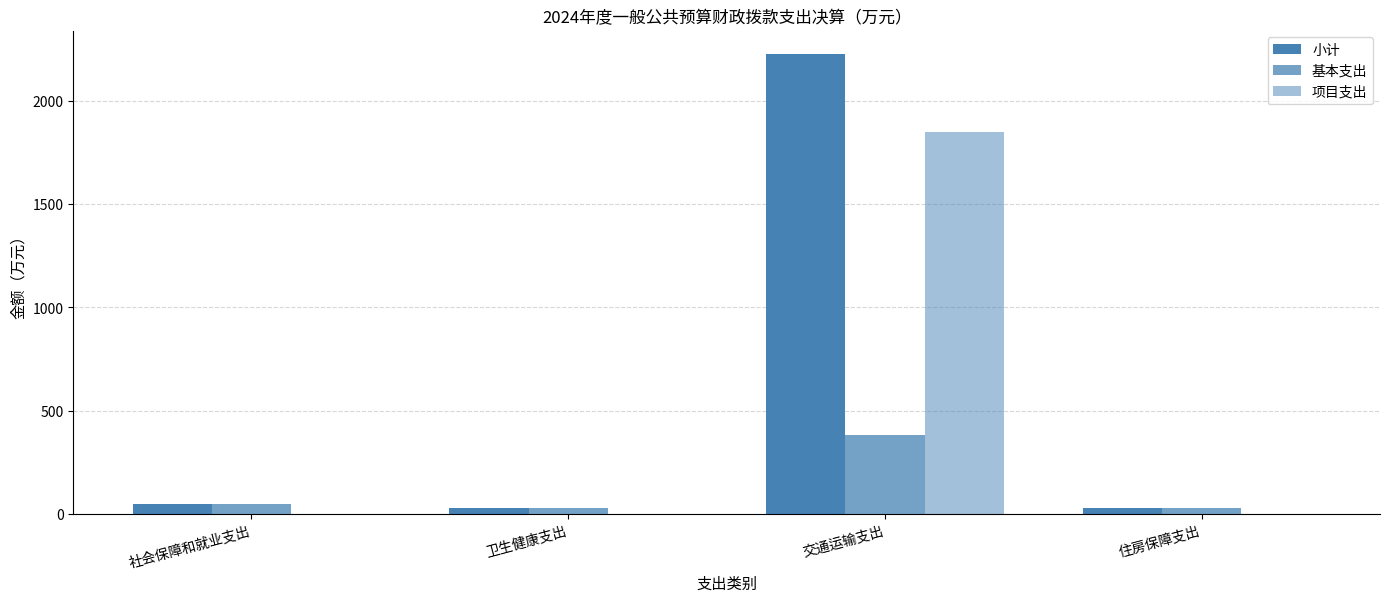

What is the difference between the highest and lowest values at 交通运输支出?

1848.1